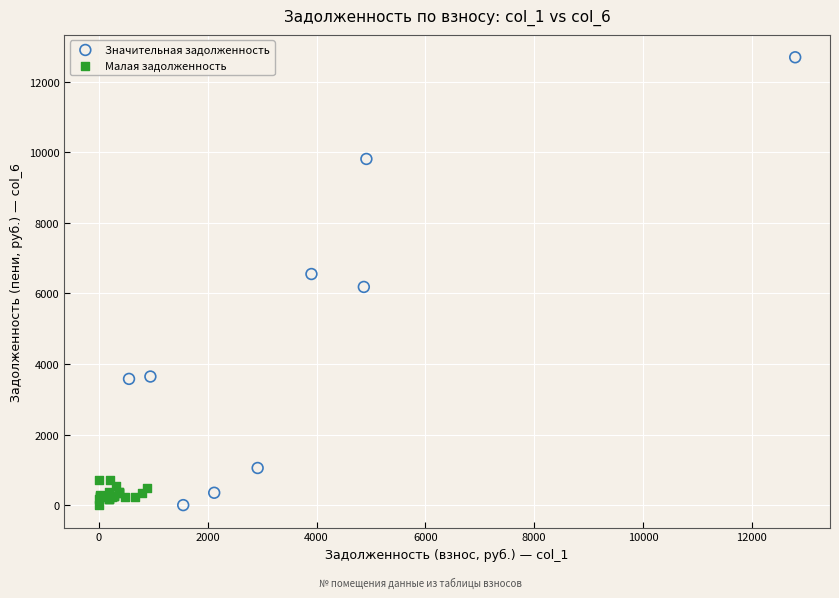

Which series reaches the maximum Y coordinate?

Значительная задолженность